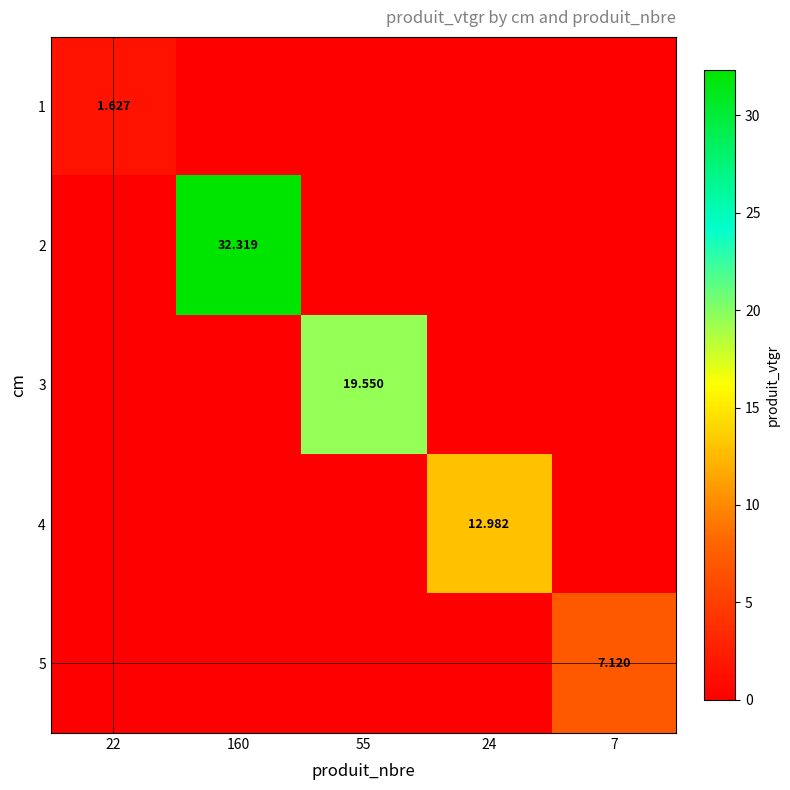

At how many categories does at least one series exceed 29?

1